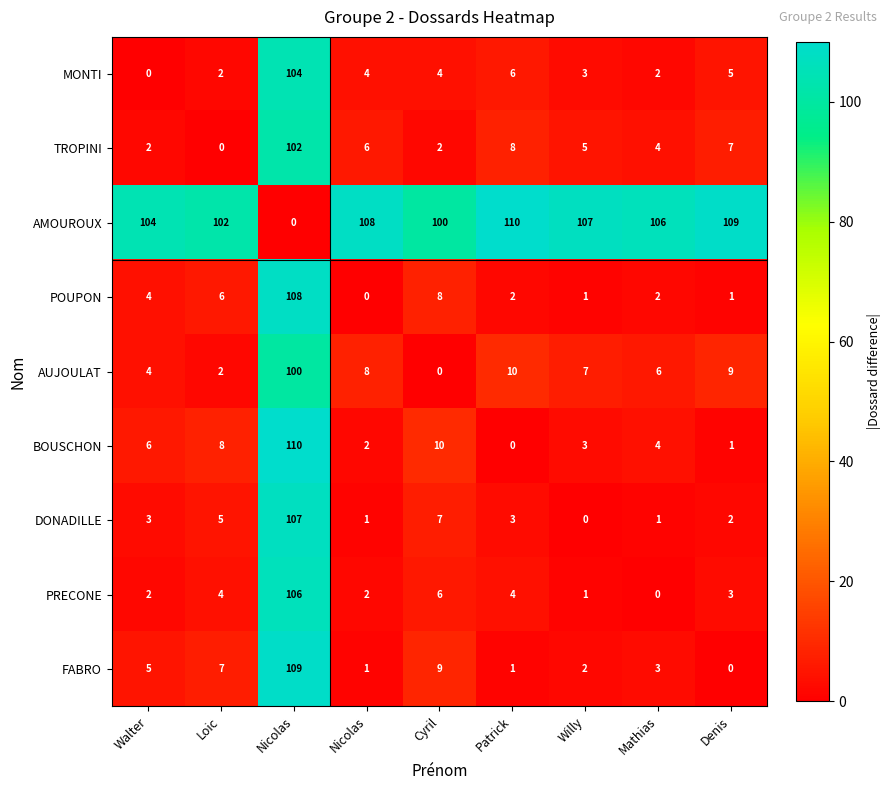

List the series in order of their peak value, highest first.

AMOUROUX, BOUSCHON, FABRO, POUPON, DONADILLE, PRECONE, MONTI, TROPINI, AUJOULAT